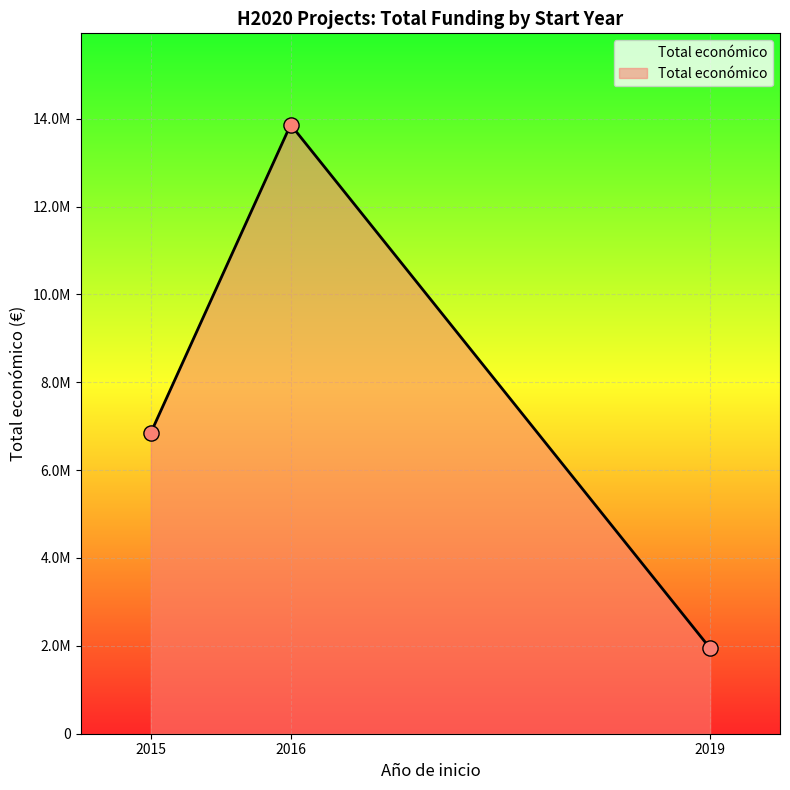

What is the change in value from 2015 to 2019?

-4954144